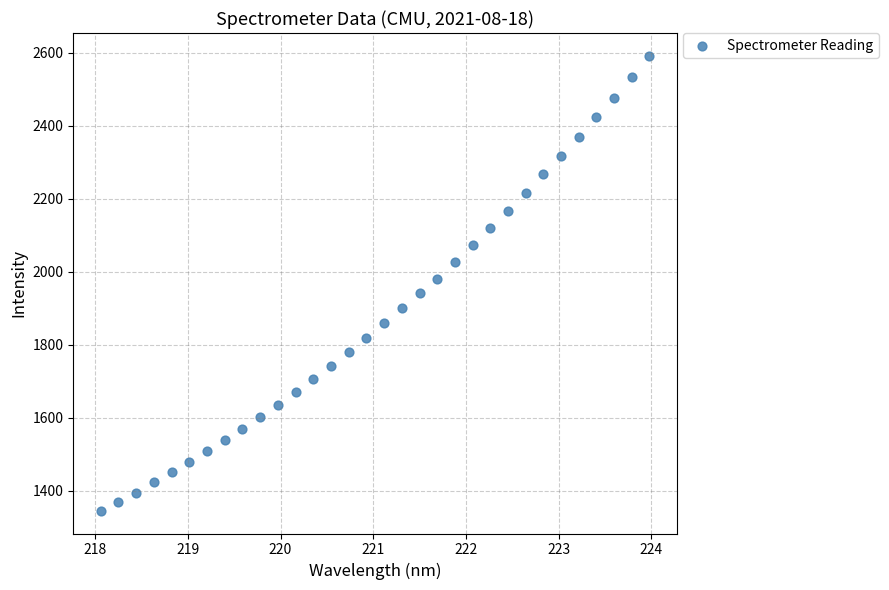

What is the range of Y values (max minus min)?

1246.3